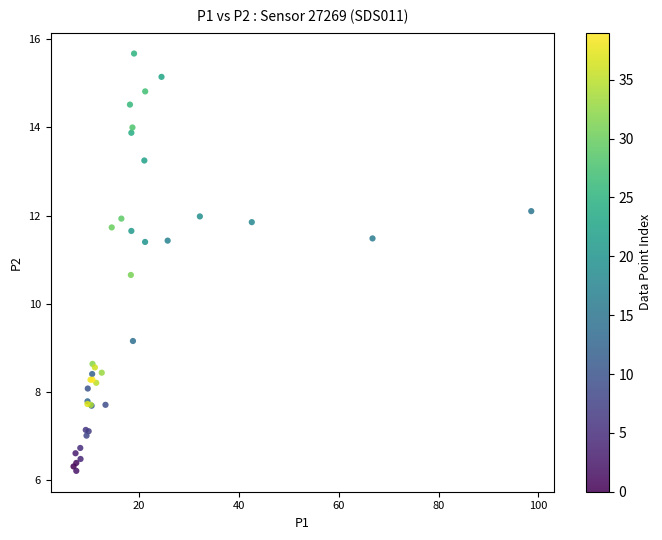

What Y value in the scatter plot is closest to 10?

10.7